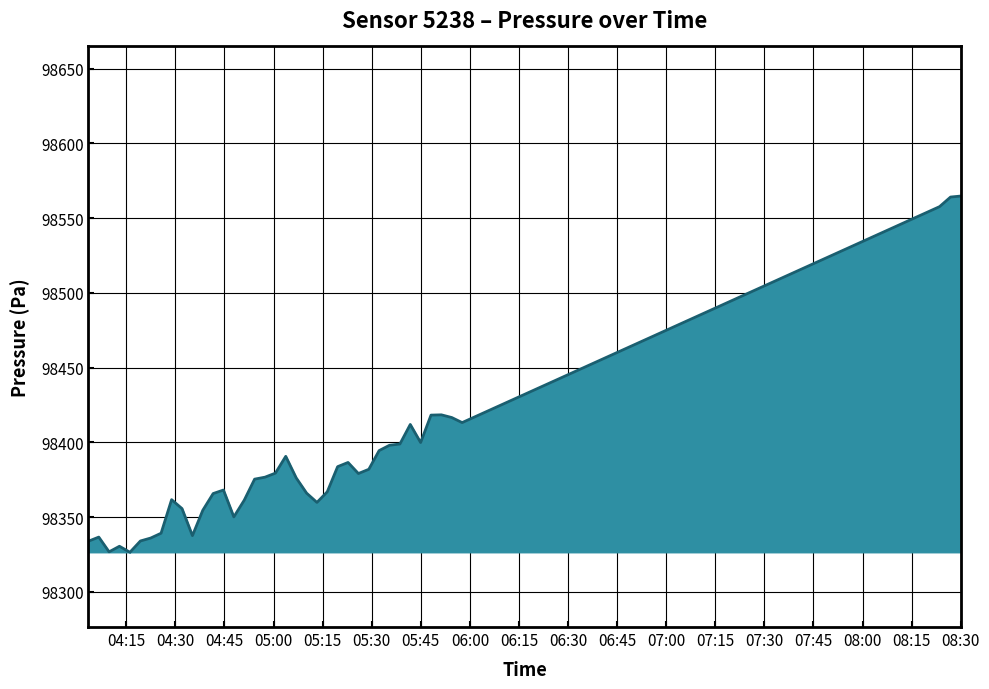

What is the difference between the maximum and minimum values?

238.2